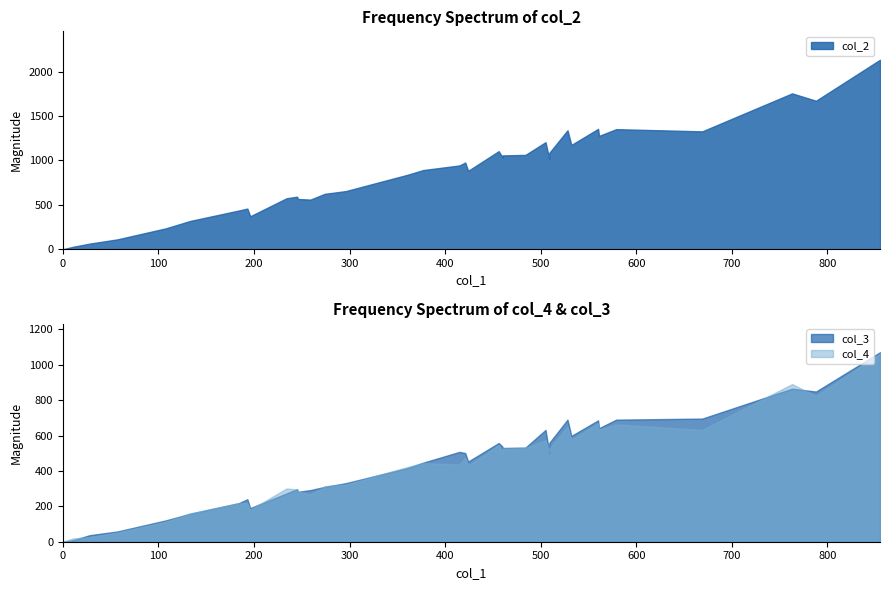

How many positive values does the col_4 series have?

35